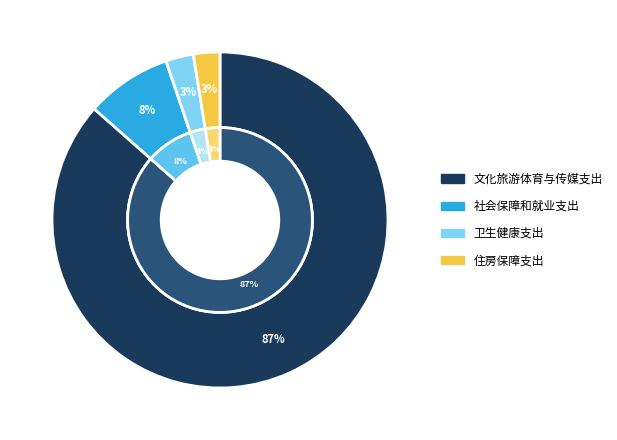

Which slice is the smallest?

住房保障支出